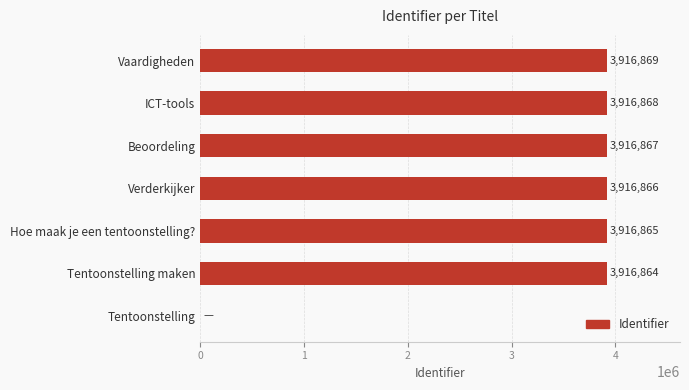

Is it true that the value at Tentoonstelling maken is 2376631?

False